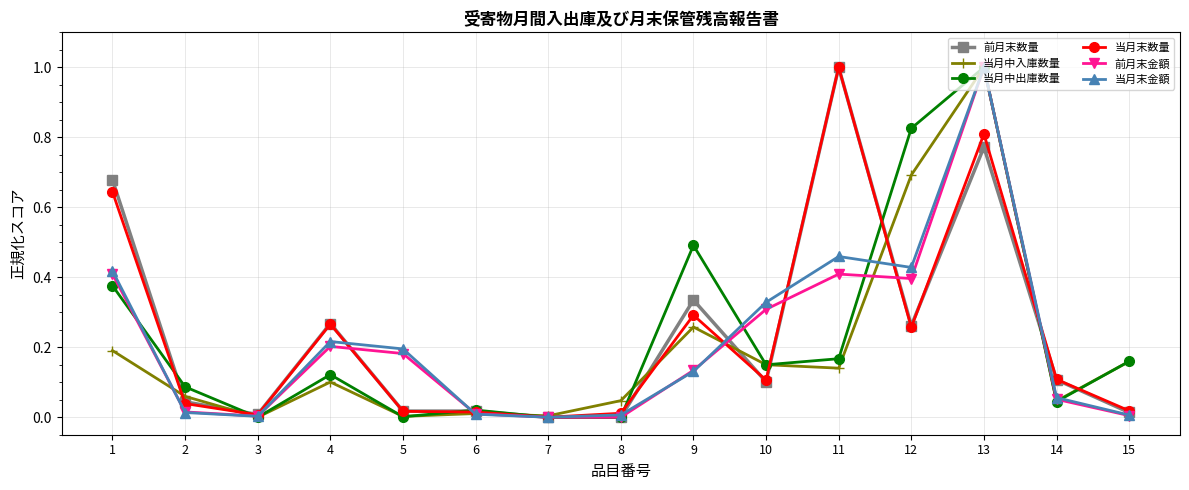

What are all the series names shown in the legend?

前月末数量, 当月中入庫数量, 当月中出庫数量, 当月末数量, 前月末金額, 当月末金額